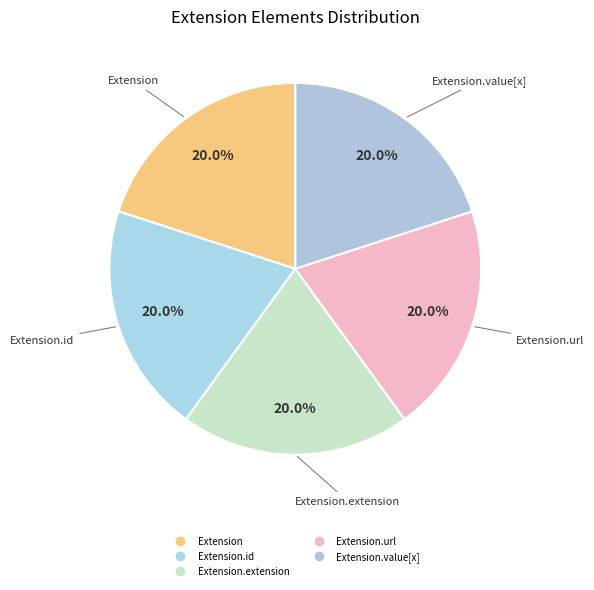

Count the number of slices in the pie.

5